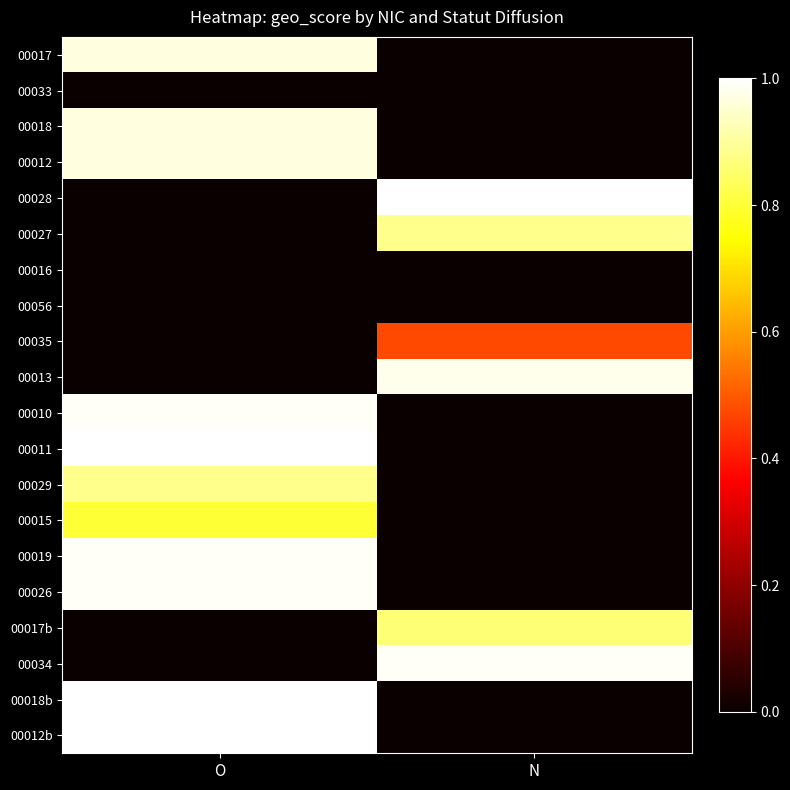

Reading right to left, transcribe all the data shown in this chart.

00017: N=0.0	O=1.0
00033: N=0.0	O=0.0
00018: N=0.0	O=1.0
00012: N=0.0	O=1.0
00028: N=1.0	O=0.0
00027: N=0.9	O=0.0
00016: N=0.0	O=0.0
00056: N=0.0	O=0.0
00035: N=0.5	O=0.0
00013: N=1.0	O=0.0
00010: N=0.0	O=1.0
00011: N=0.0	O=1.0
00029: N=0.0	O=0.9
00015: N=0.0	O=0.8
00019: N=0.0	O=1.0
00026: N=0.0	O=1.0
00017b: N=0.9	O=0.0
00034: N=1.0	O=0.0
00018b: N=0.0	O=1.0
00012b: N=0.0	O=1.0